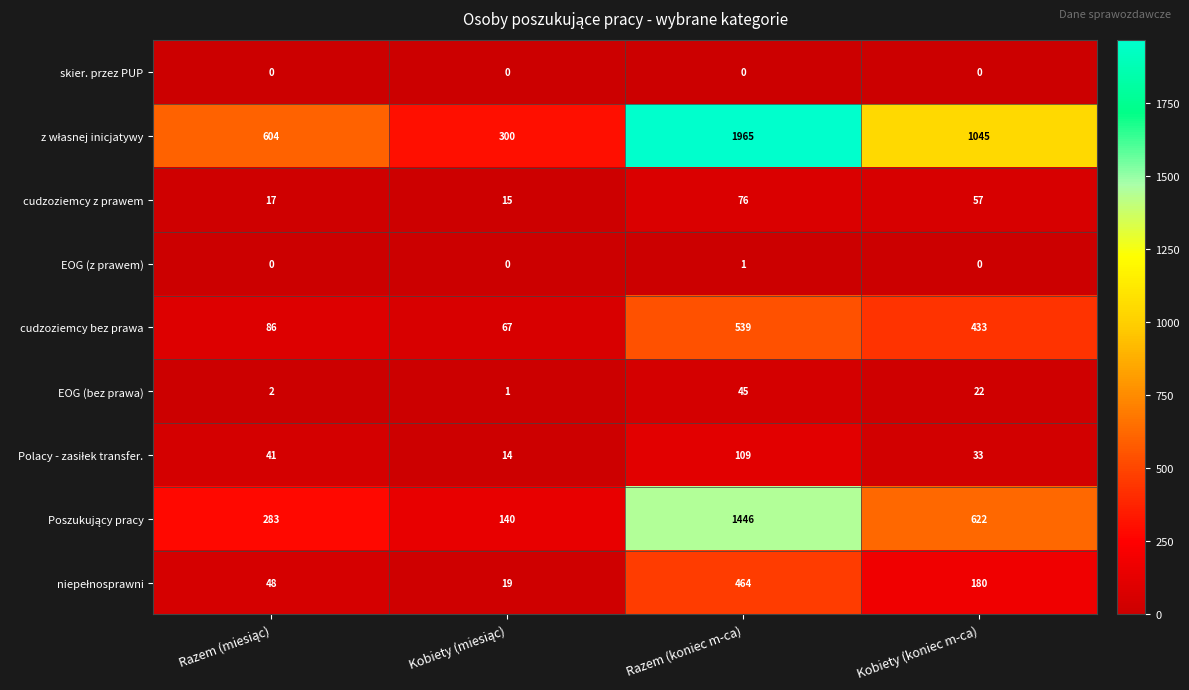

What is the difference between the highest and lowest values at Kobiety (koniec m-ca)?

1045